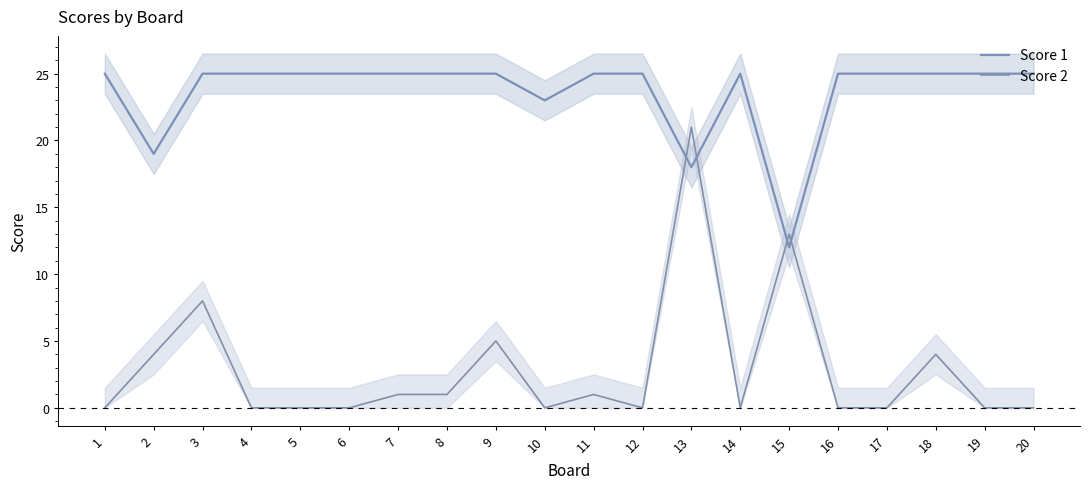

Which category has the lowest value in the Score 2 series?

1